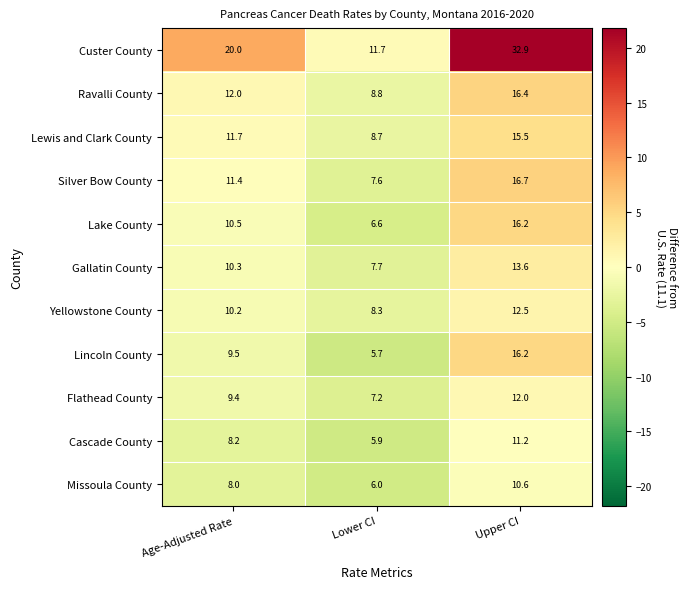

Which series has the widest spread of values?

Custer County